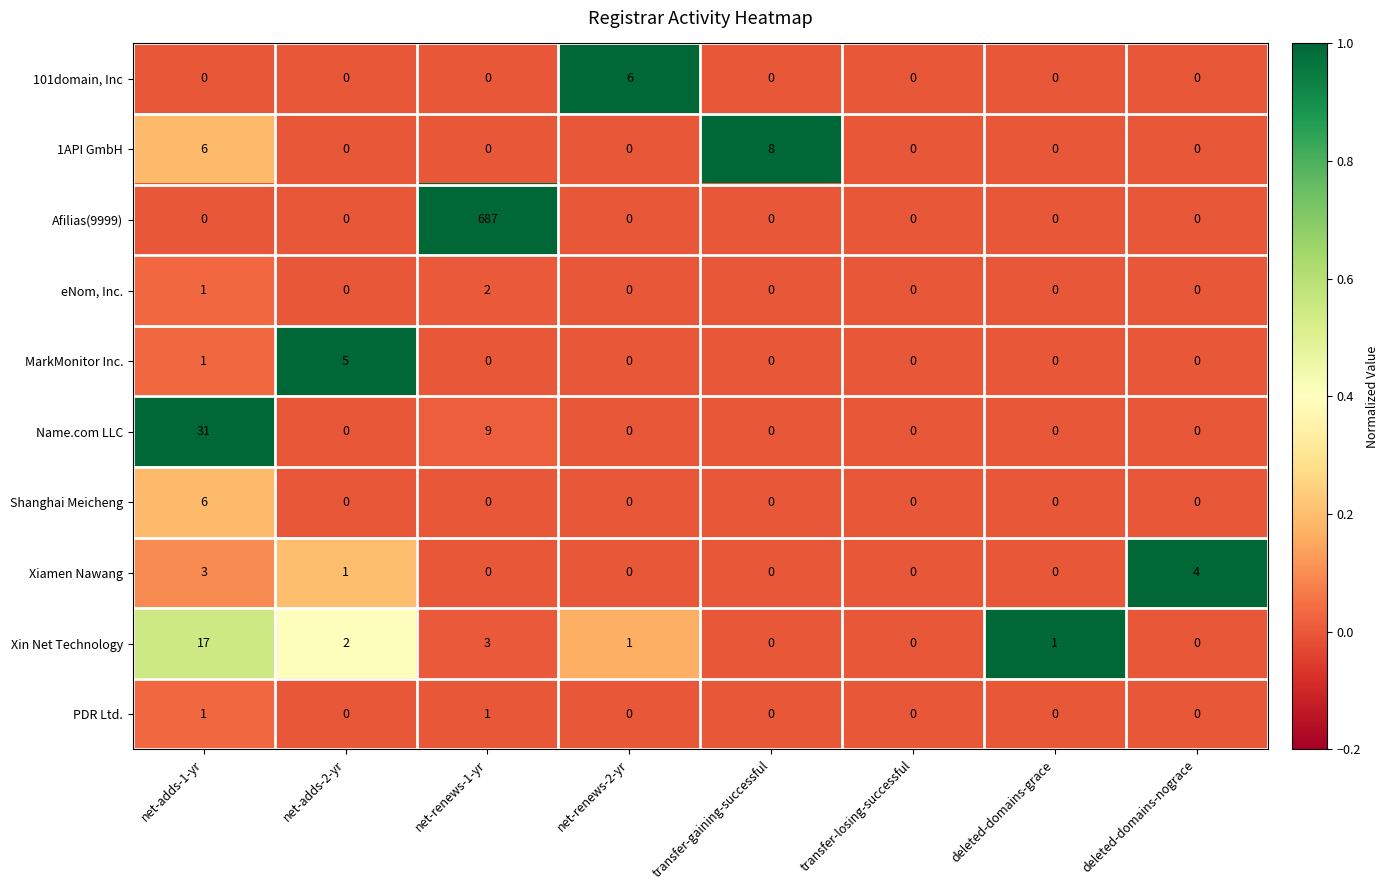

What is the difference between the maximum and minimum values in the MarkMonitor Inc. series?

5